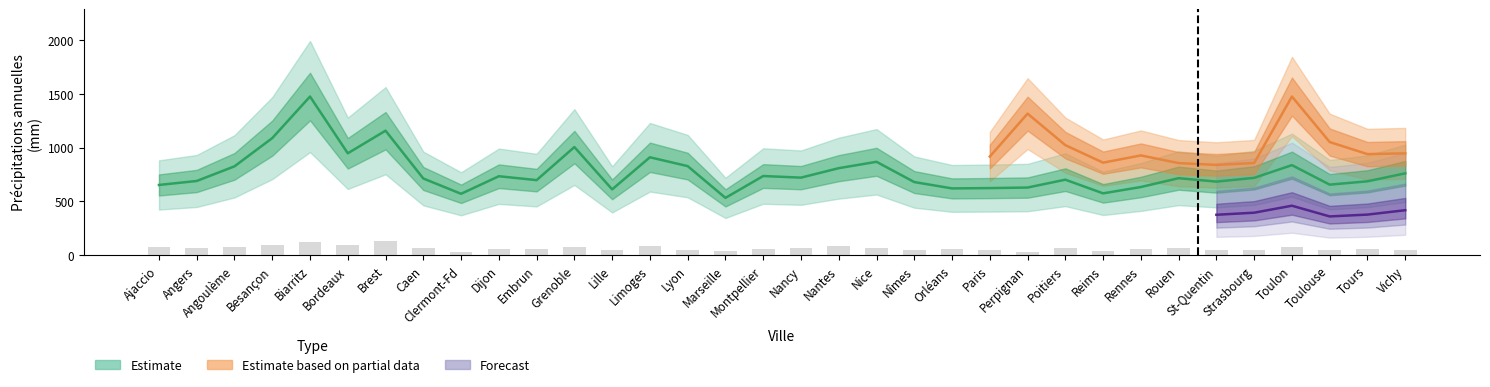

Which has a higher value, Angoulème or Rouen?

Angoulème